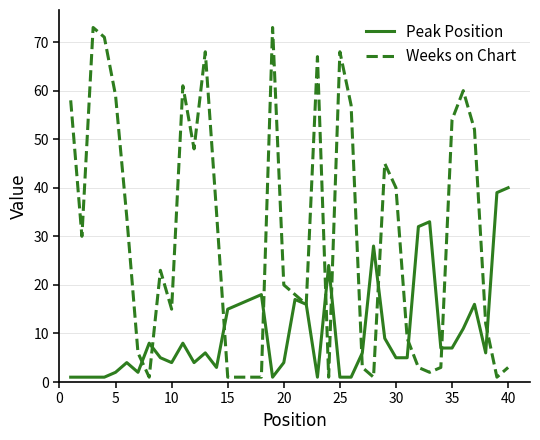

How many lines are shown in the chart?

2